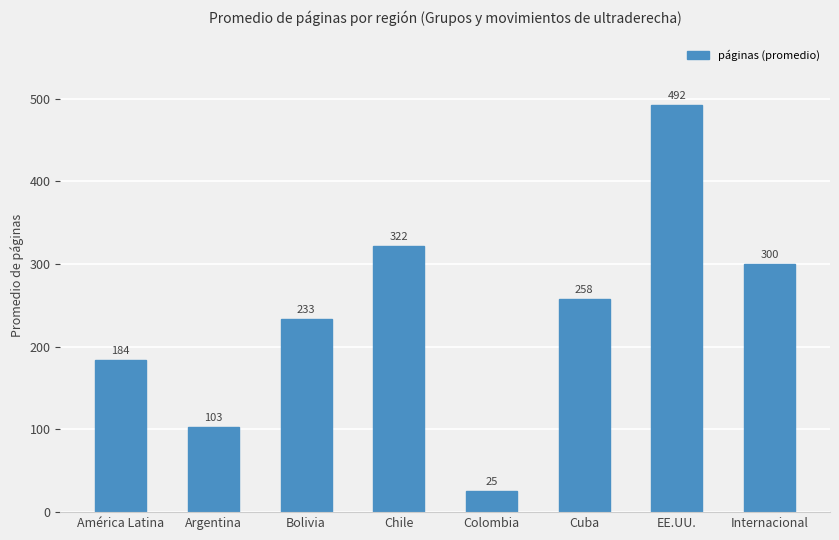

The value at Colombia is 25. True or false?

True